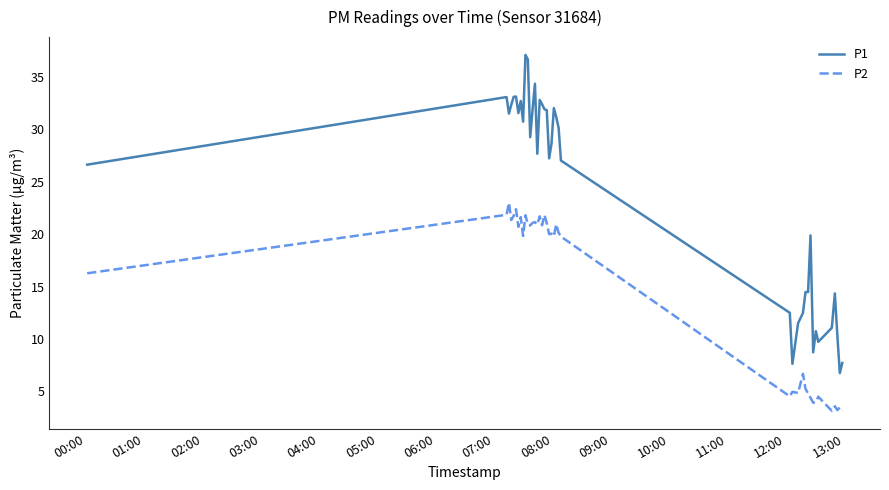

List the series in order of their overall mean, highest first.

P1, P2